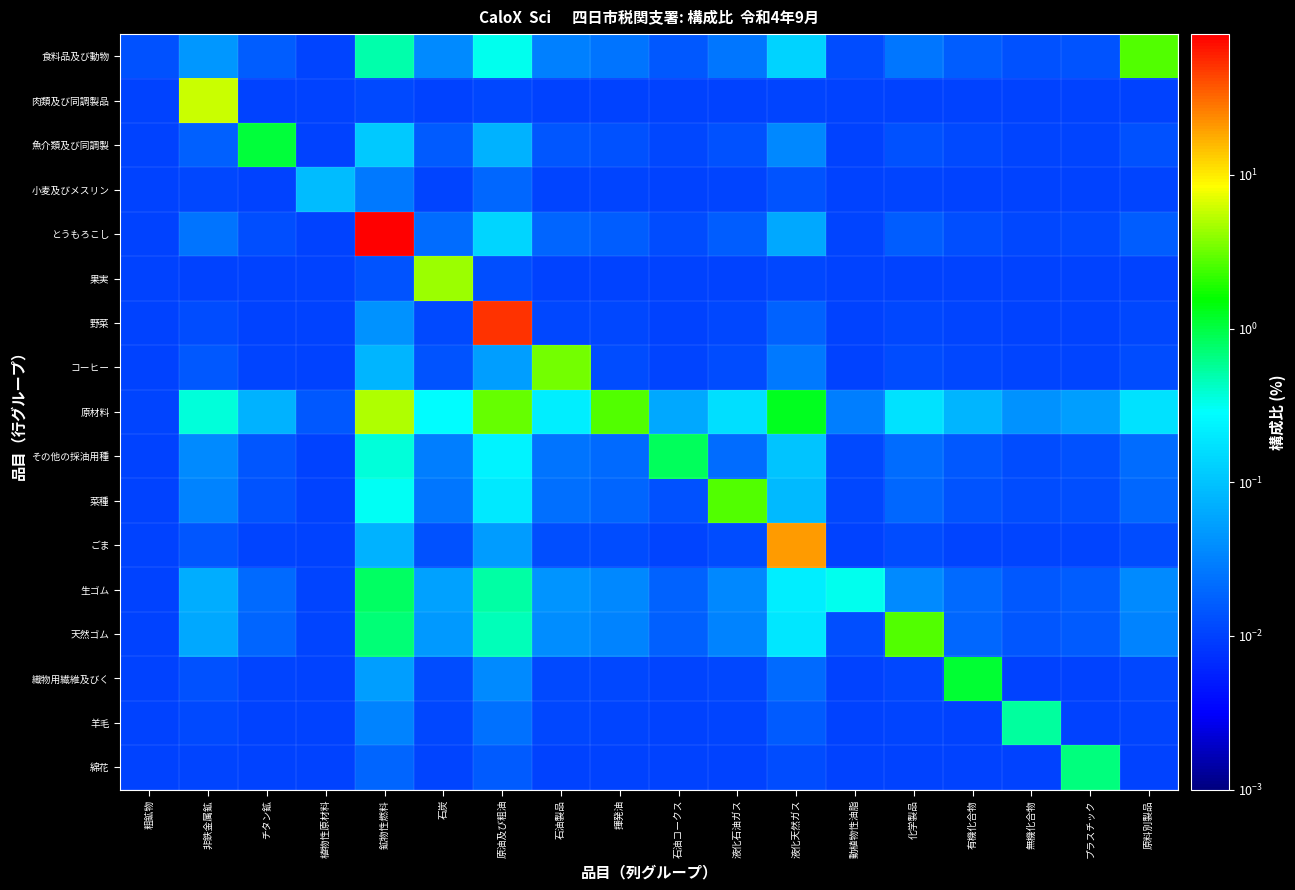

How many series are shown in this chart?

17